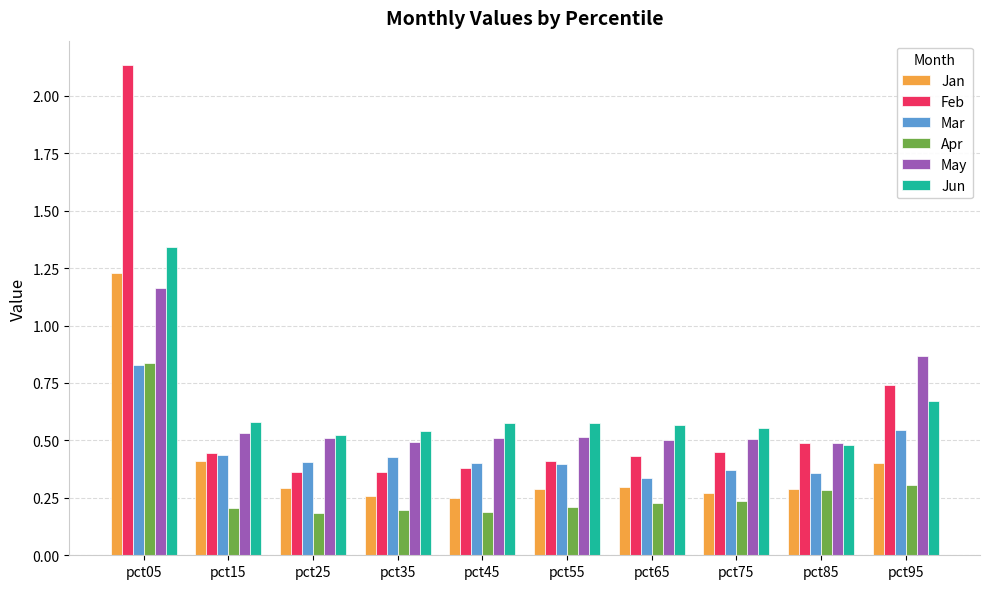

Which category has the highest value in the Apr series?

pct05